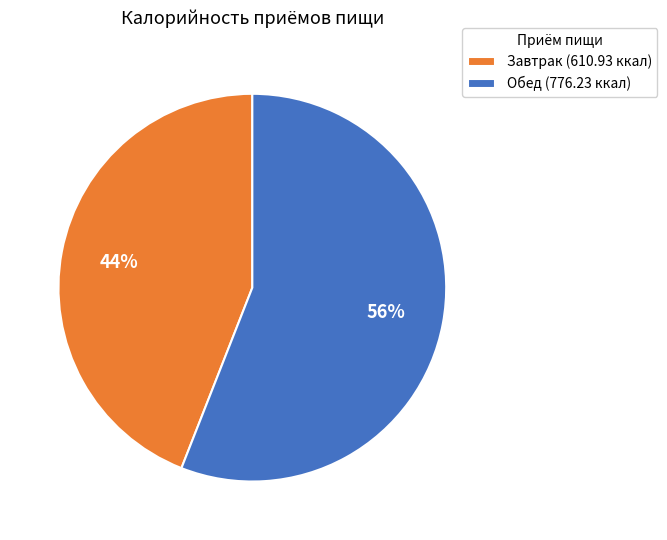

Approximately how many times larger is the value at Обед (776.23 ккал) compared to Завтрак (610.93 ккал)?

1.3